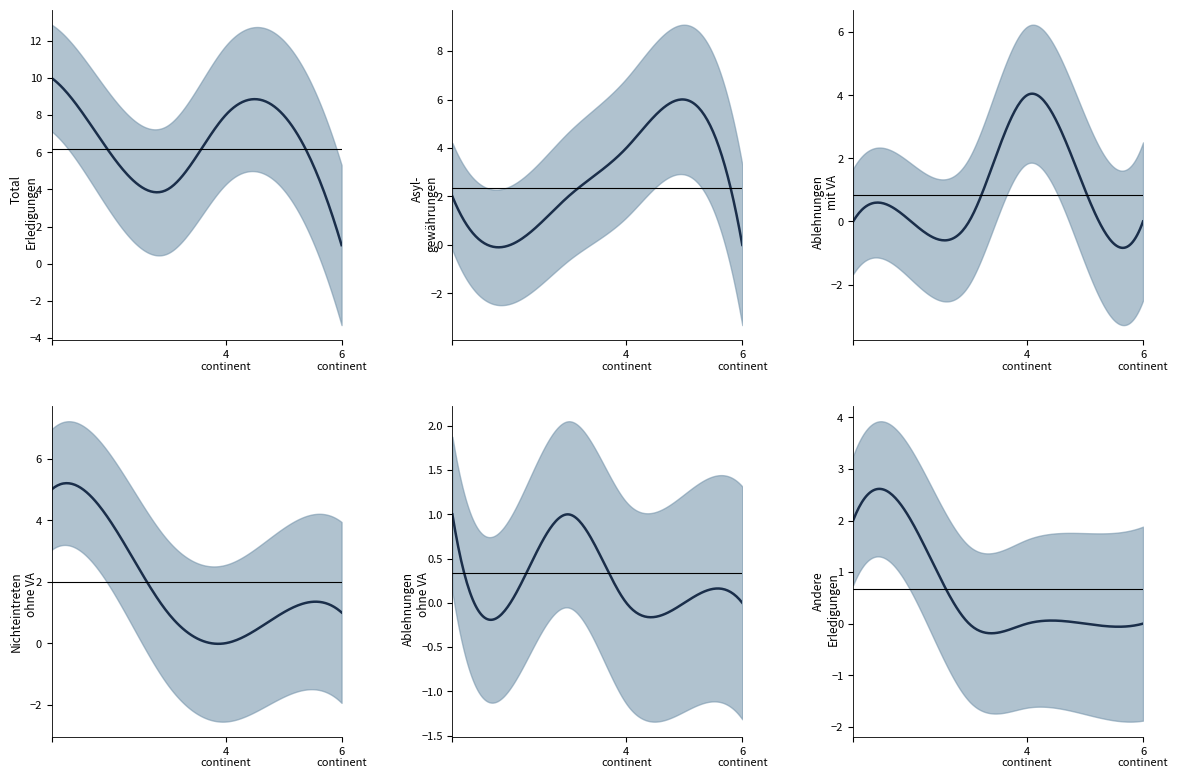

True or false: Asylgewaehrungen and Ablehnungen ohne VA cross at least once.

False